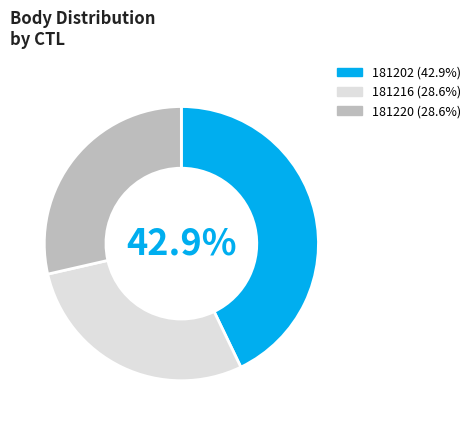

Do 181202 and 181216 together represent more than half of the pie?

Yes